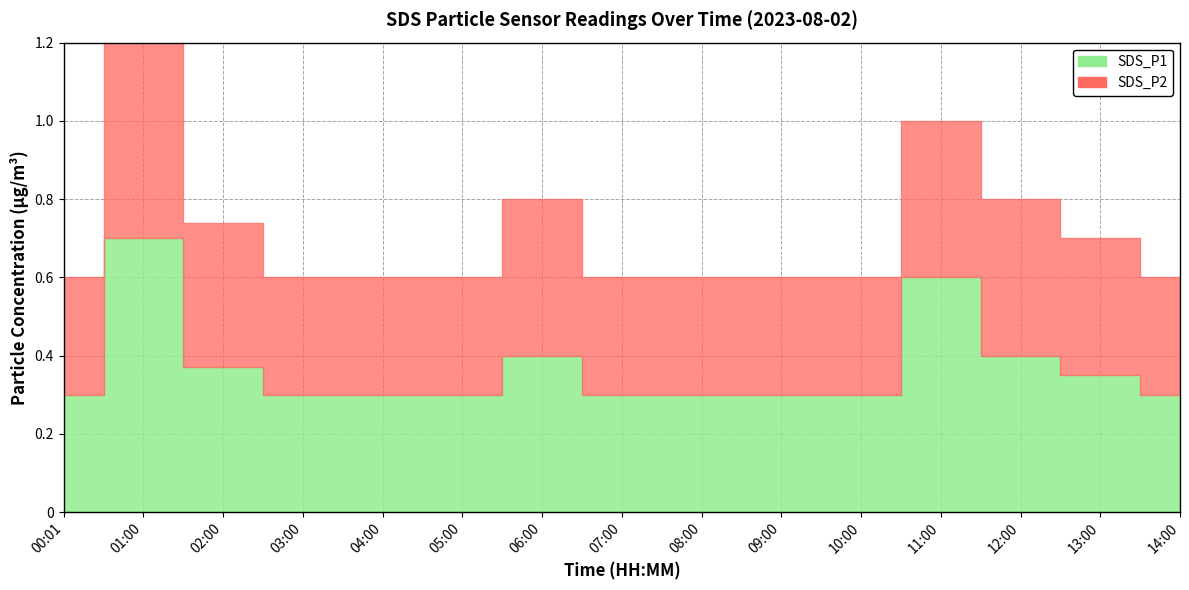

List the series in order of their peak value, highest first.

SDS_P1, SDS_P2